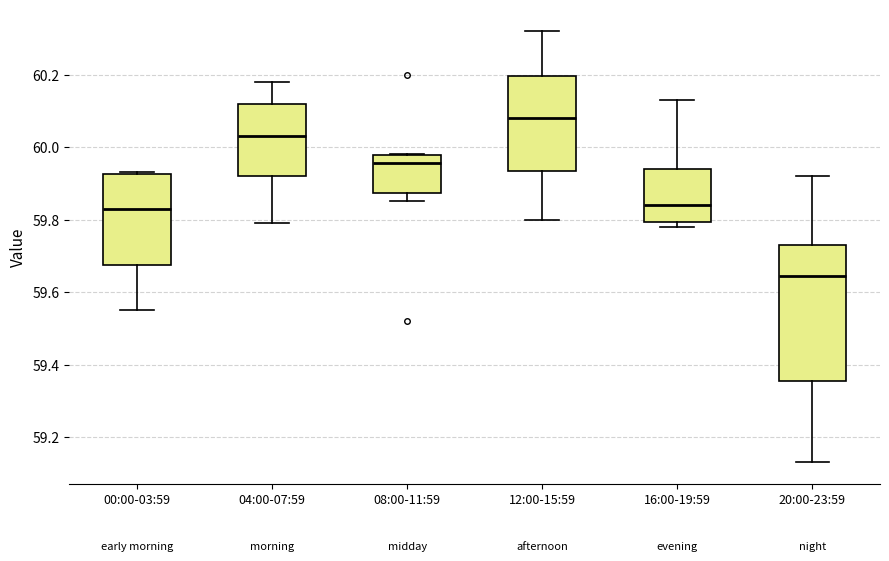

Which box is the tallest, from its lower edge to its upper edge?

20:00-23:59